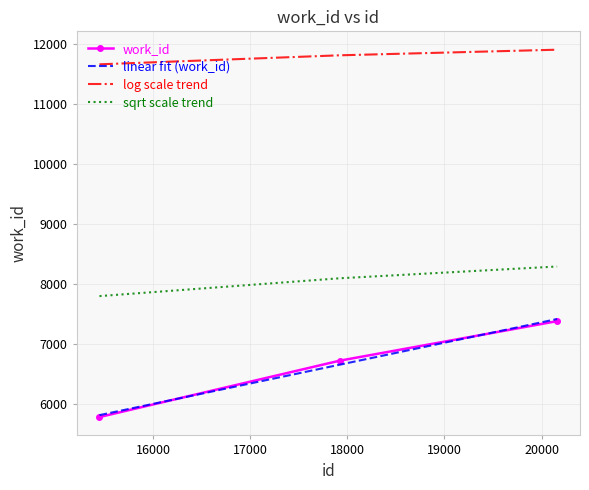

Which series has the largest range (max minus min)?

linear fit (work_id)